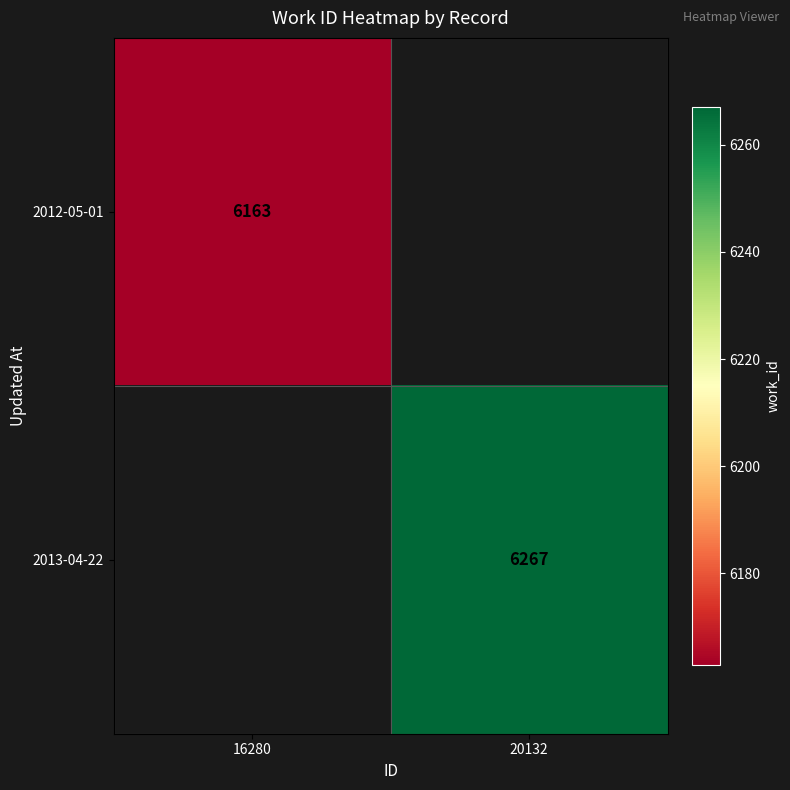

Is it true that 2013-04-22 equals 9231 at 20132?

False